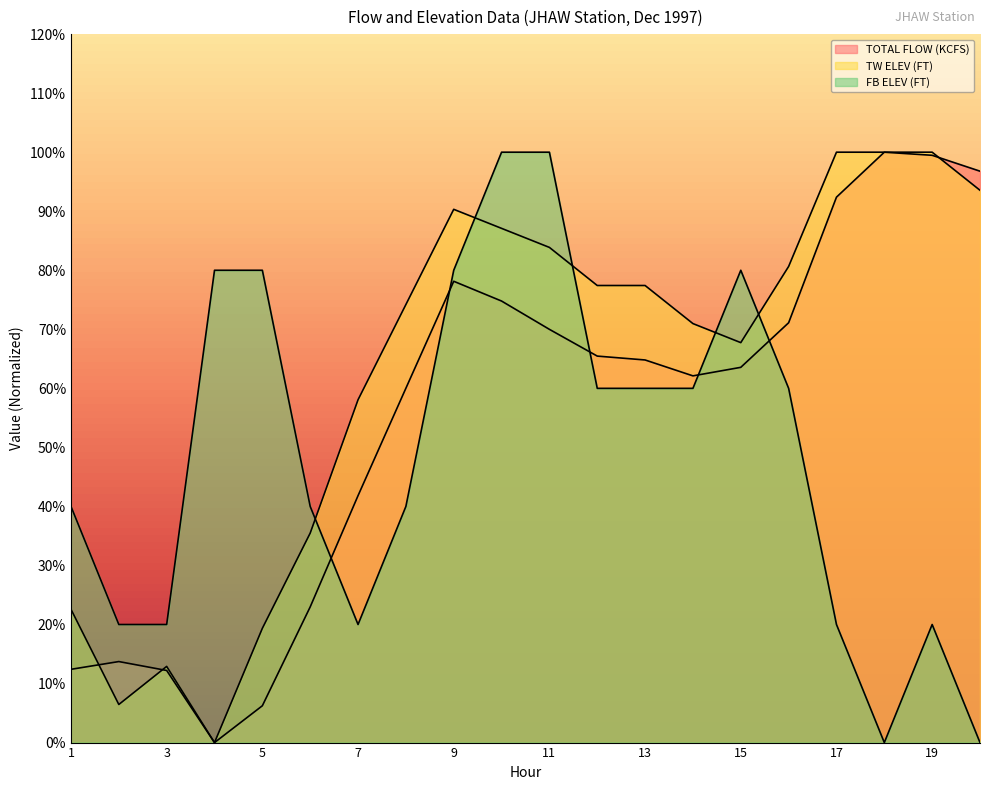

Which has a higher value, 6 or 3?

6